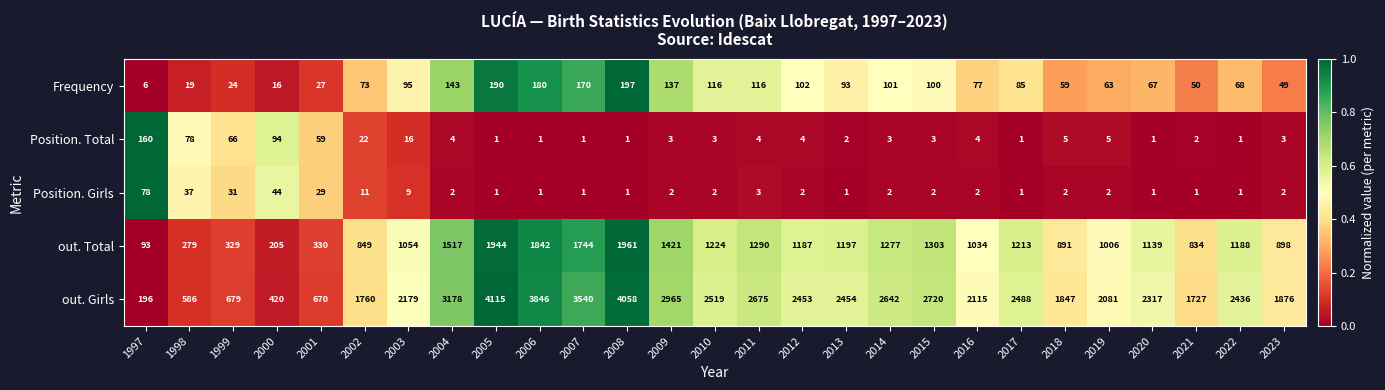

True or false: out. Girls has a value of 1062 at 2020.

False